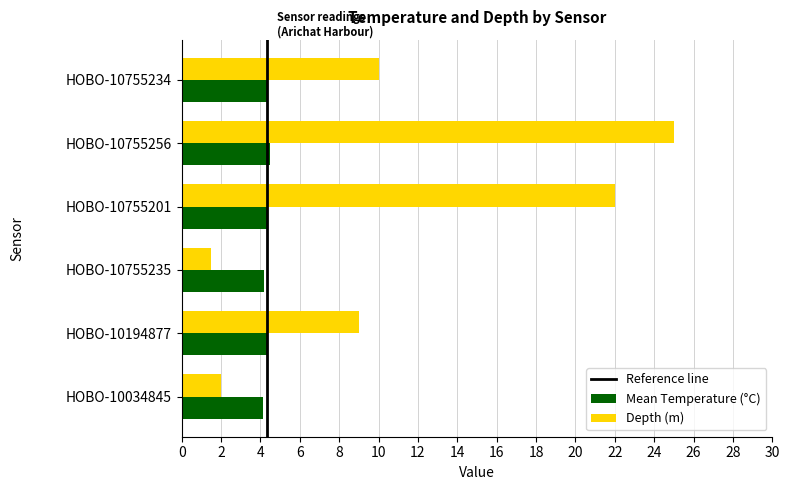

The value of Mean Temperature (°C) at HOBO-10755201 is 4.4. True or false?

True